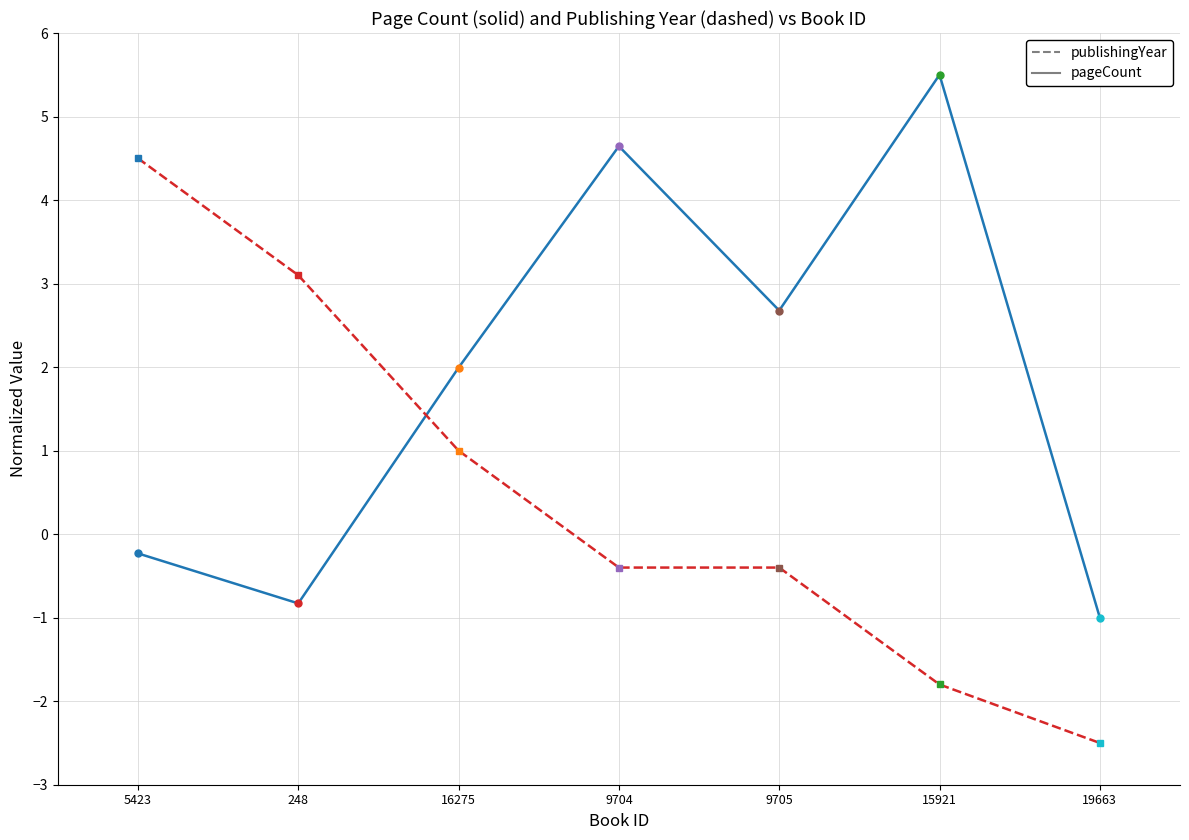

Reading right to left, extract all data points from this chart.

pageCount: 19663=-1.0	15921=5.5	9705=2.7	9704=4.6	16275=2.0	248=-0.8	5423=-0.2
publishingYear: 19663=-2.5	15921=-1.8	9705=-0.4	9704=-0.4	16275=1.0	248=3.1	5423=4.5